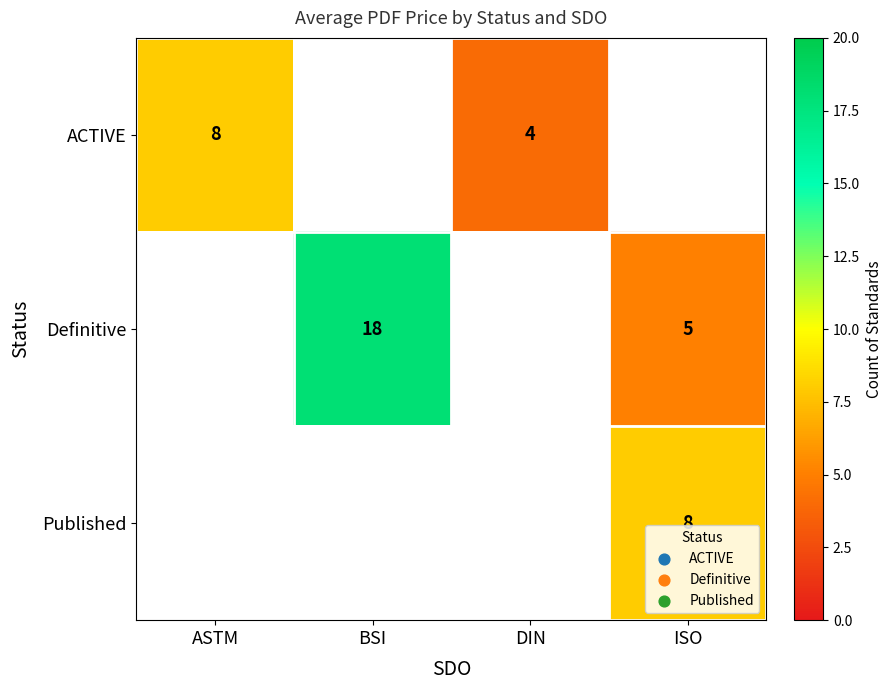

Which category has the lowest value across all series?

DIN